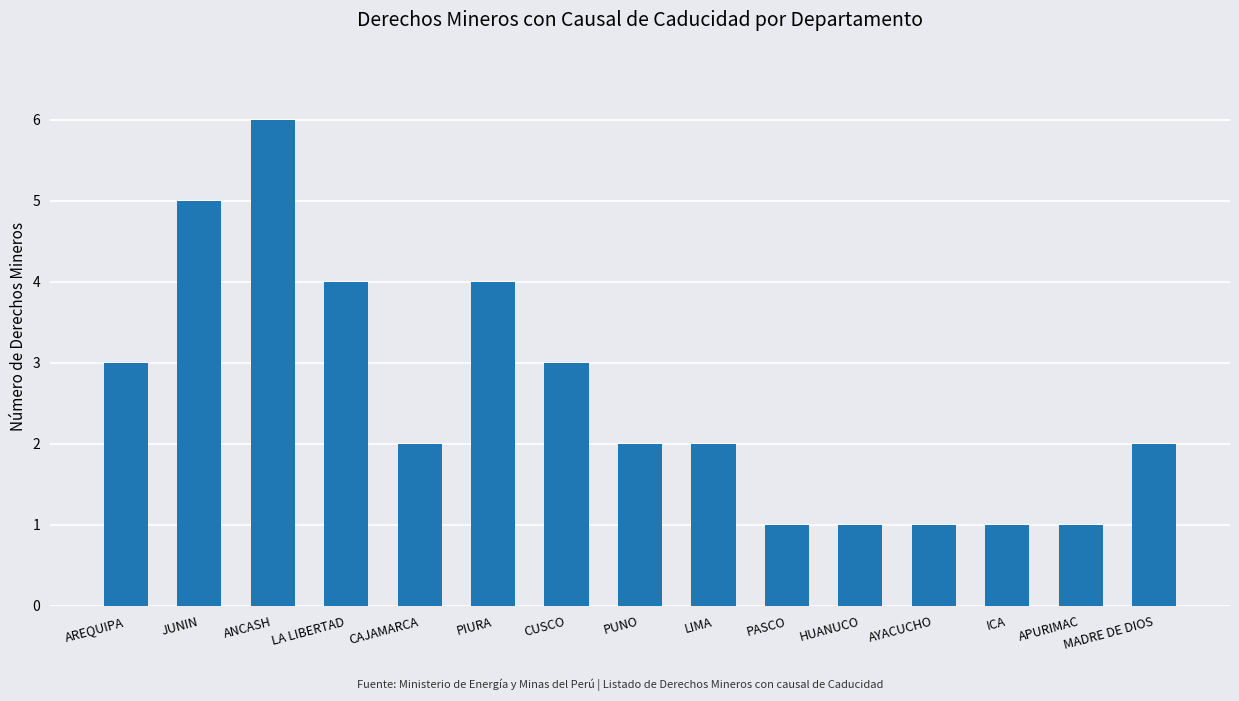

What value does the data have at JUNIN?

5